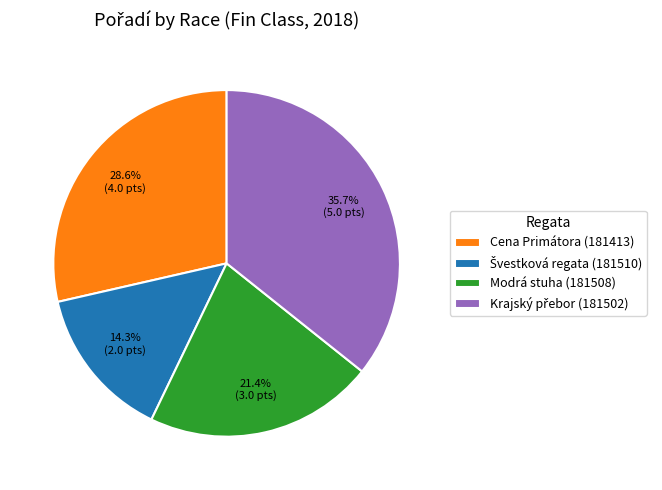

Is there a majority slice in this chart?

No